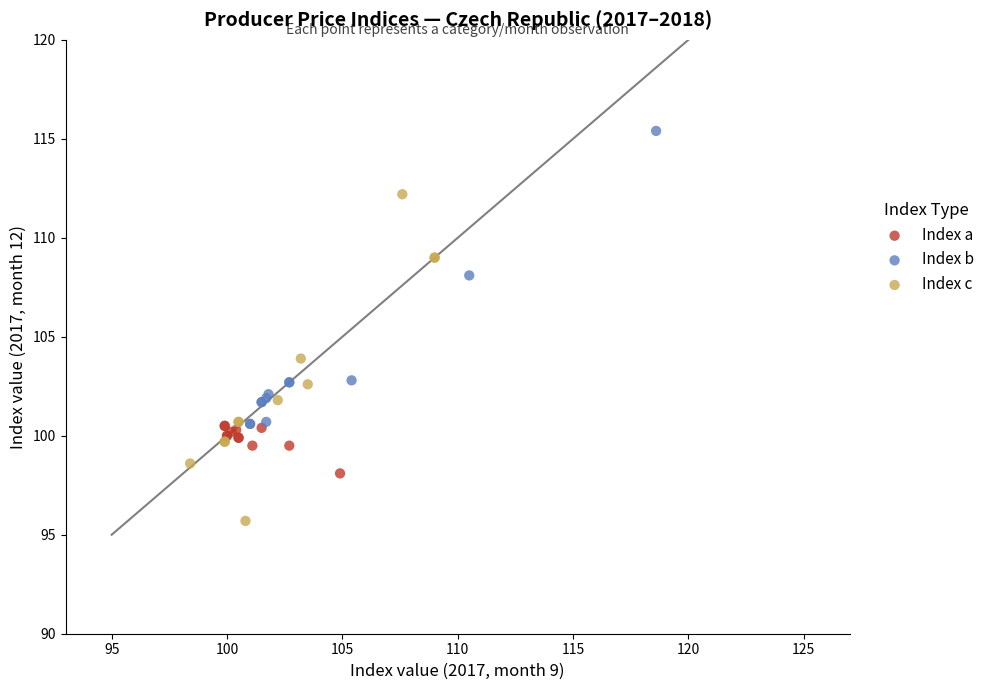

Which series has the largest Y range (max minus min)?

Index c